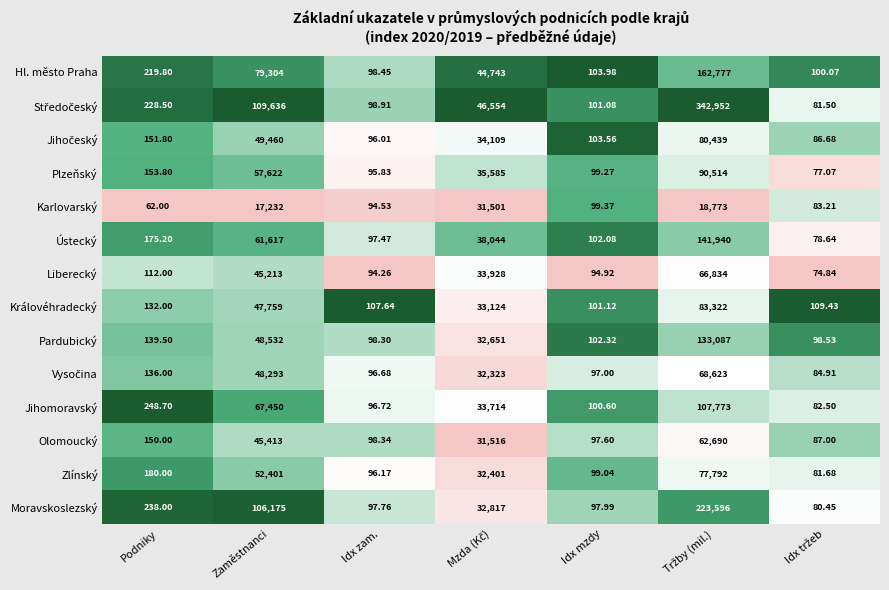

Which label corresponds to the smallest value in the chart?

Podniky